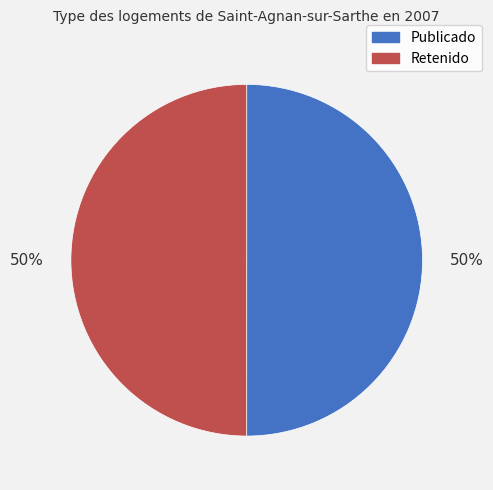

To the nearest percent, what is the average slice percentage?

50%